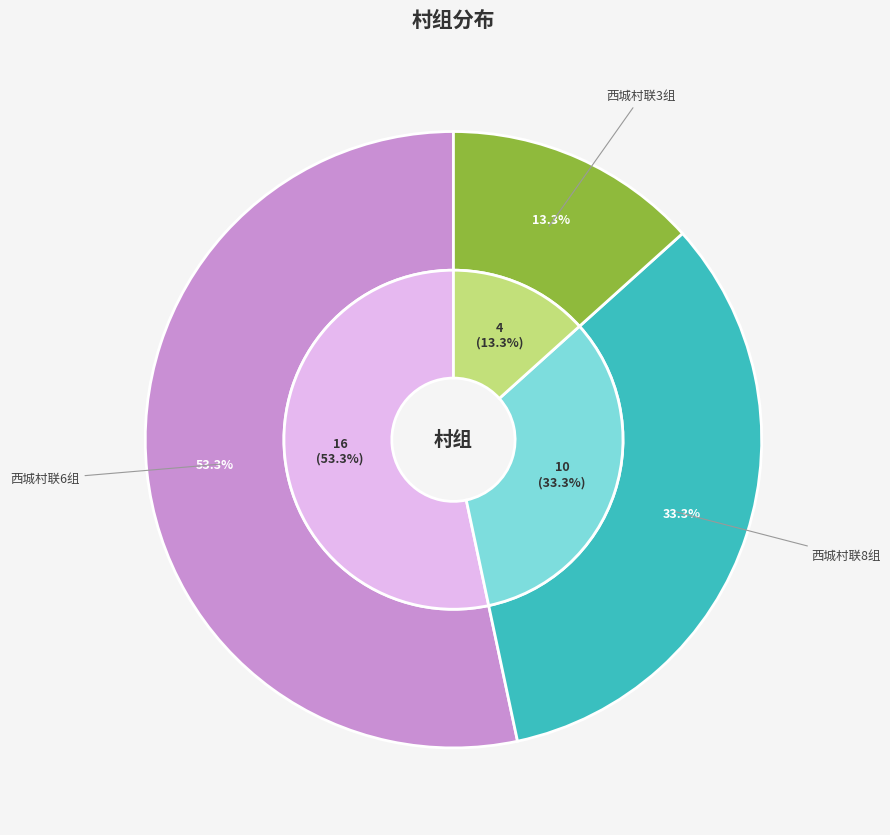

How many slices are in this pie chart?

3